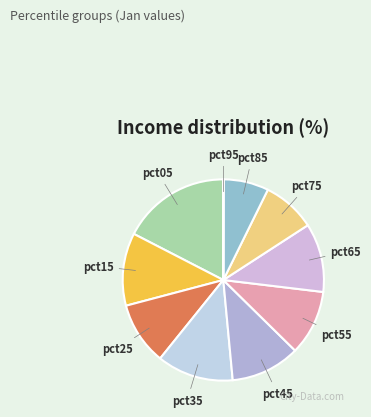

Which slice is the largest?

pct05